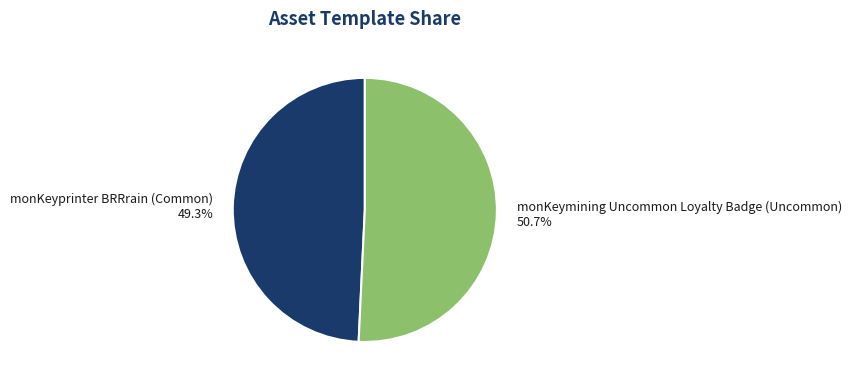

Which slice represents more than half of the pie?

monKeymining Uncommon Loyalty Badge (Uncommon)